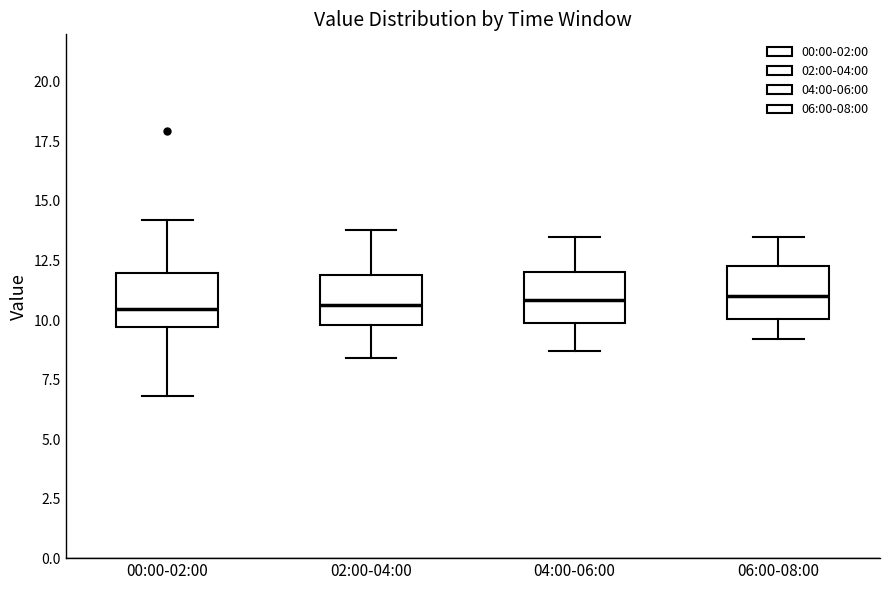

Reading left to right, transcribe this box plot: for each box, give where its median line is, the range the box spans, and where its two whiskers end, as read against the y-axis. The values are not printed on the chart, so give them approximately, as read against the axis.

00:00-02:00: median 10.5, box 9.5 to 12.0, whiskers 7.0 to 14.0
02:00-04:00: median 10.5, box 10.0 to 12.0, whiskers 8.5 to 14.0
04:00-06:00: median 11.0, box 10.0 to 12.0, whiskers 8.5 to 13.5
06:00-08:00: median 11.0, box 10.0 to 12.5, whiskers 9.0 to 13.5